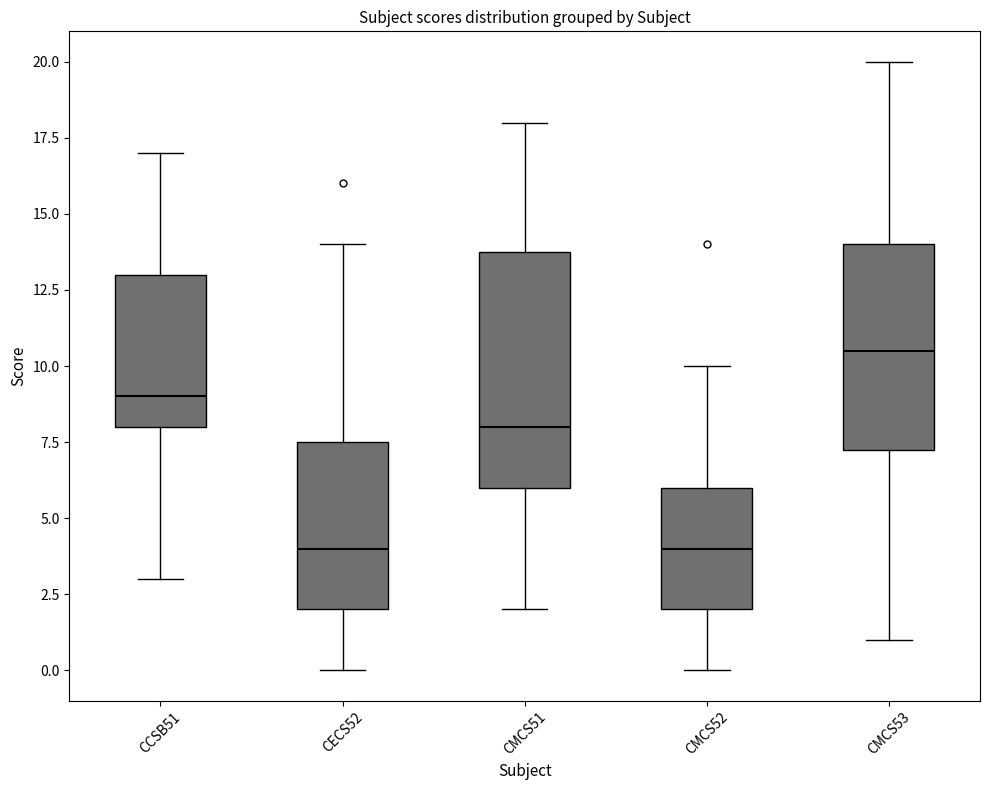

Which box's median line is the highest?

CMCS53